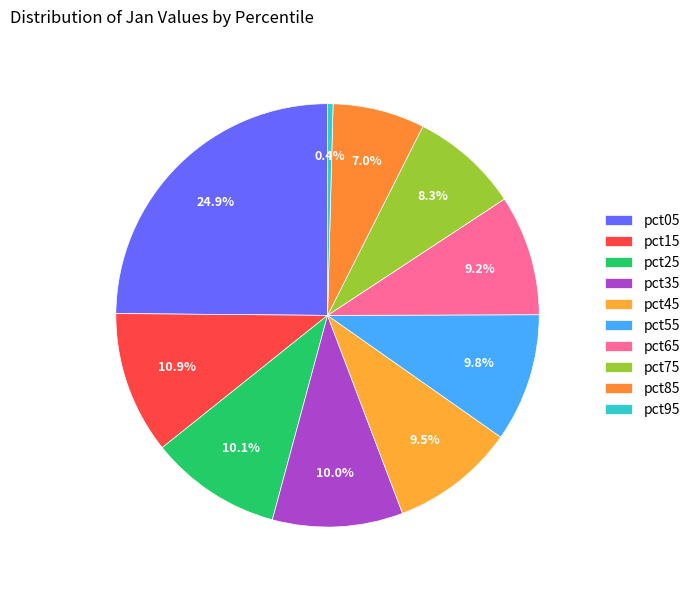

To the nearest percent, what is the difference between the largest and smallest slice percentages?

24%